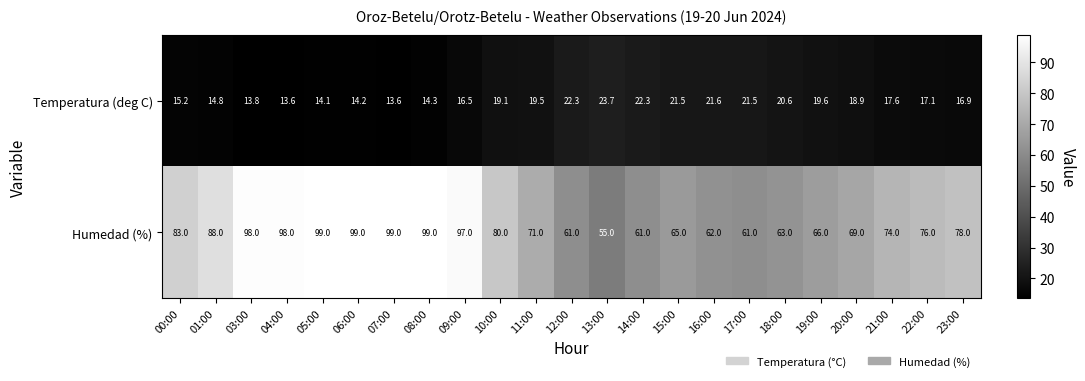

List the series in order of their overall mean, highest first.

Humedad (%), Temperatura (deg C)